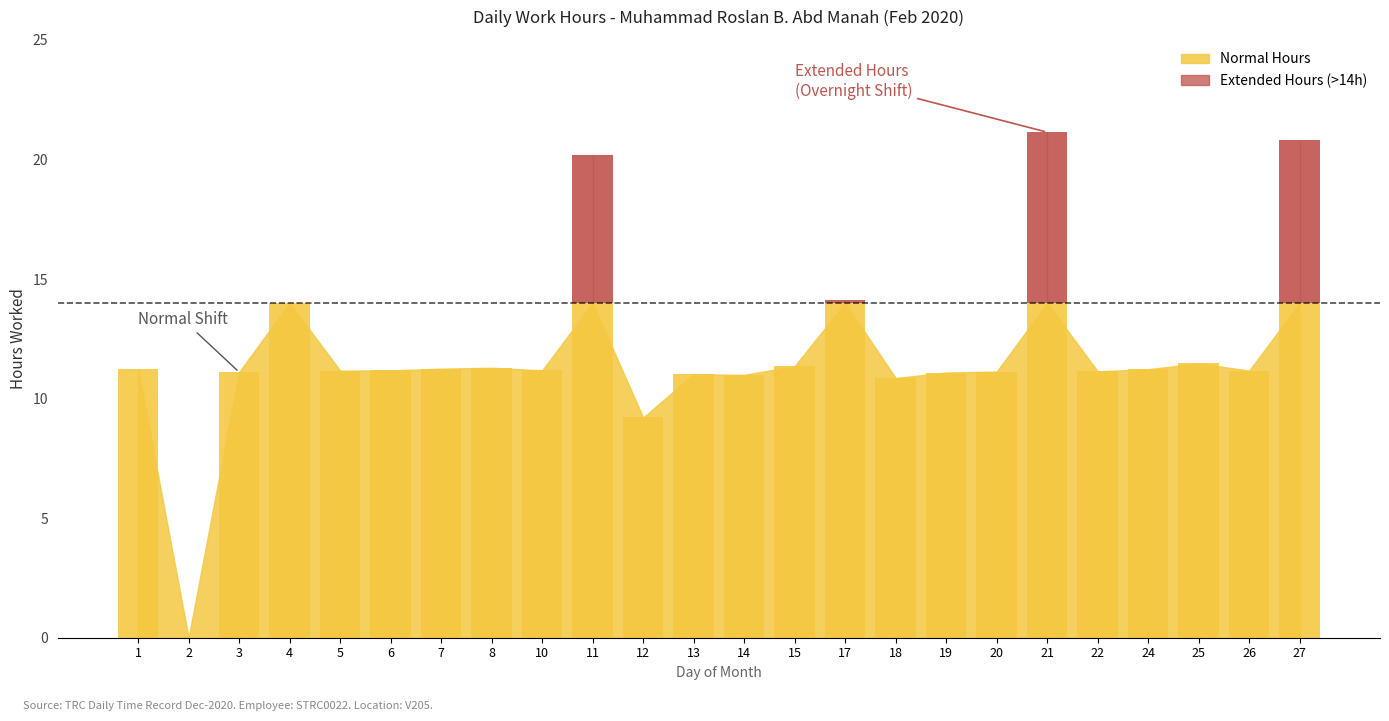

Where is the data nearest to the value 10?

12